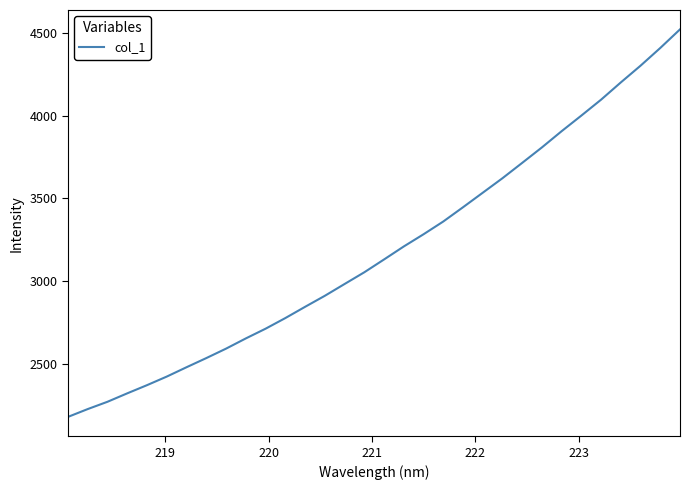

Reading left to right, extract all data points from this chart.

2177.0	2224.4	2268.6	2319.7	2369.2	2421.2	2477.8	2533.1	2590.4	2652.2	2711.1	2775.4	2843.5	2910.3	2981.7	3052.7	3130.4	3209.1	3282.9	3360.1	3446.5	3534.4	3622.3	3715.2	3808.9	3907.2	4001.7	4098.1	4202.5	4303.7	4411.0	4523.5